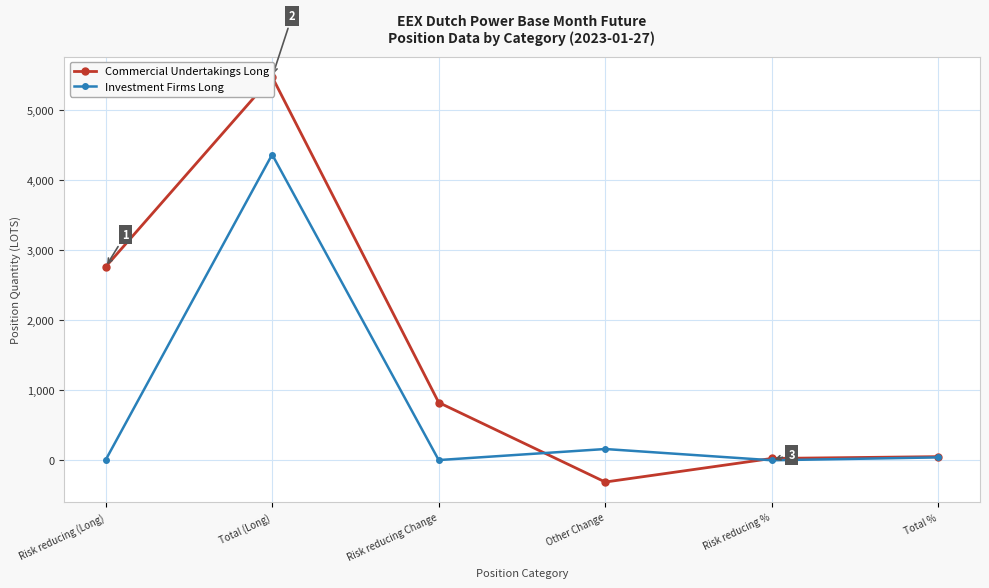

True or false: Investment Firms Long has a value of 1.1 at Risk reducing (Long).

False